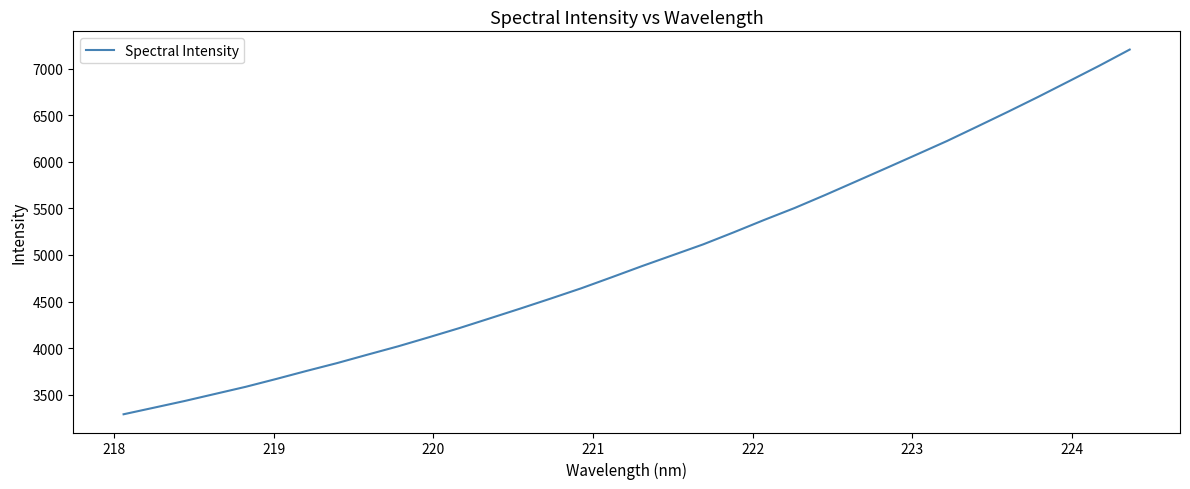

What is the average value?

4967.2